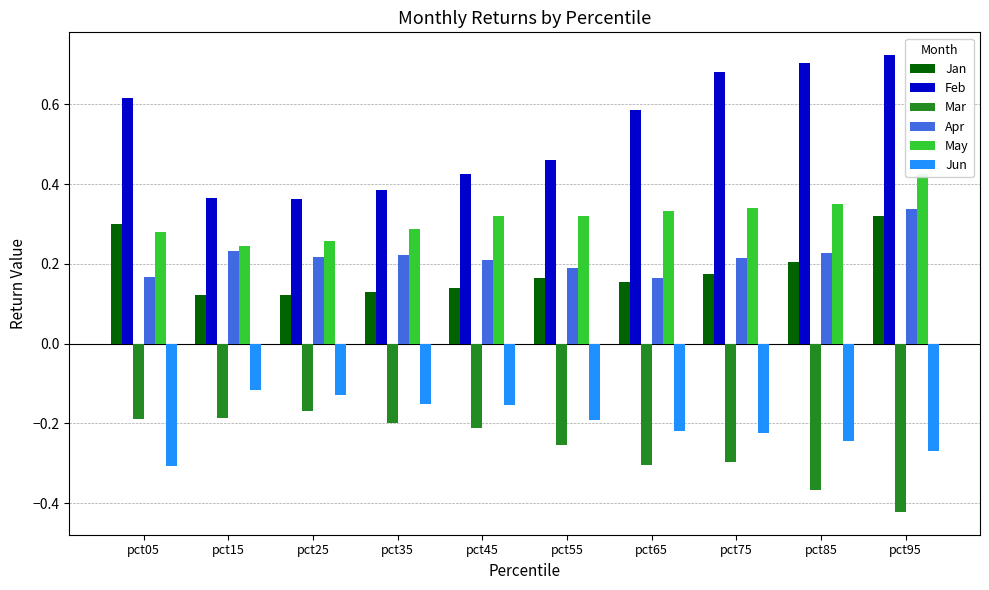

Reading left to right, list all the values displayed in this chart.

Jan: 0.3	0.1	0.1	0.1	0.1	0.2	0.2	0.2	0.2	0.3
Feb: 0.6	0.4	0.4	0.4	0.4	0.5	0.6	0.7	0.7	0.7
Mar: -0.2	-0.2	-0.2	-0.2	-0.2	-0.3	-0.3	-0.3	-0.4	-0.4
Apr: 0.2	0.2	0.2	0.2	0.2	0.2	0.2	0.2	0.2	0.3
May: 0.3	0.2	0.3	0.3	0.3	0.3	0.3	0.3	0.3	0.4
Jun: -0.3	-0.1	-0.1	-0.2	-0.2	-0.2	-0.2	-0.2	-0.2	-0.3